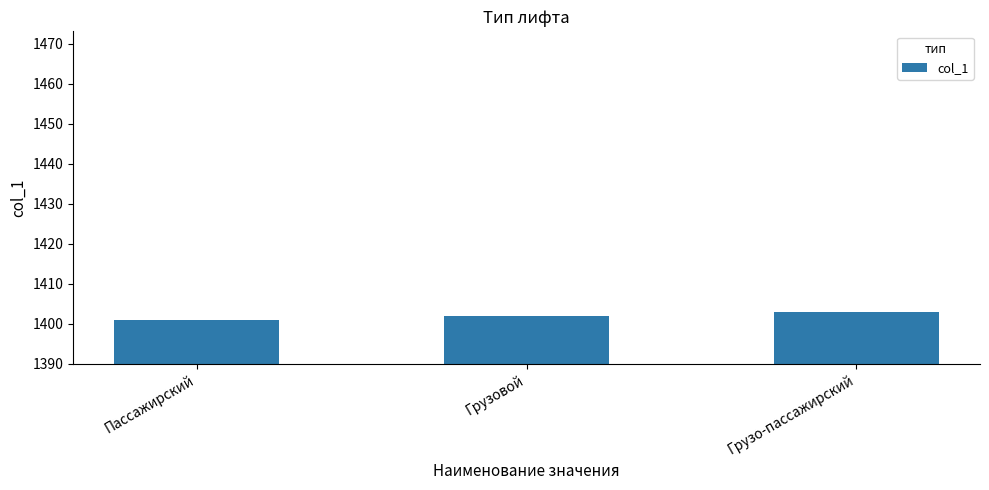

What is the label of the 2nd bar from the right?

Грузовой